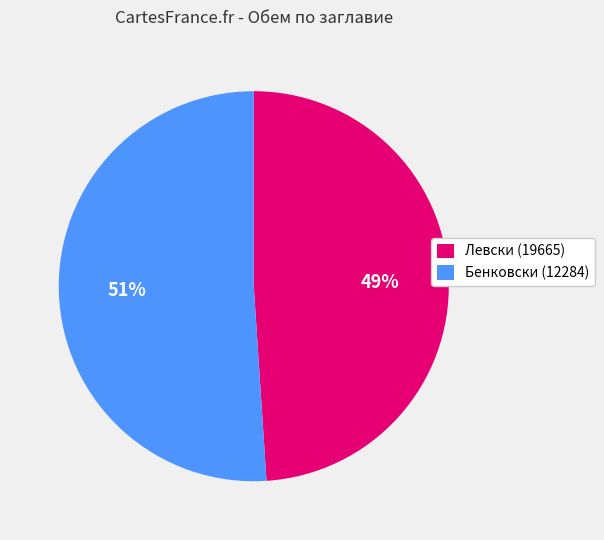

Do Левски (19665) and Бенковски (12284) together represent more than half of the pie?

Yes